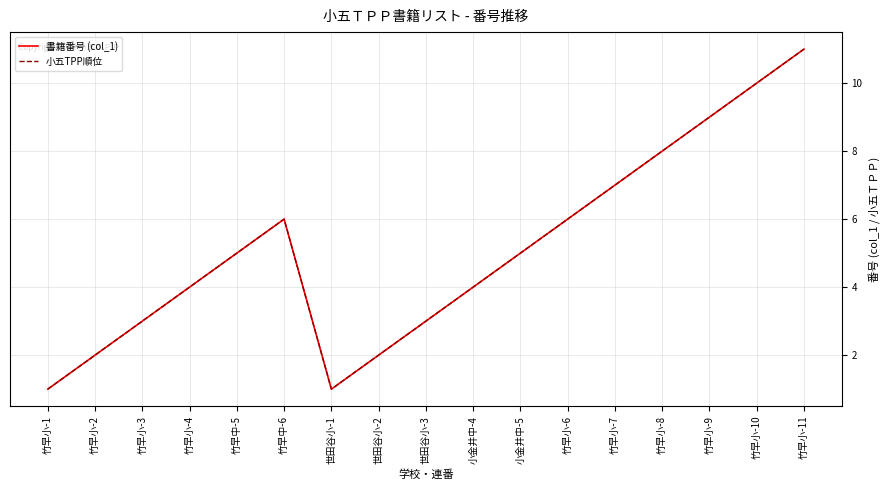

Does the chart display data point markers on the line(s)?

No